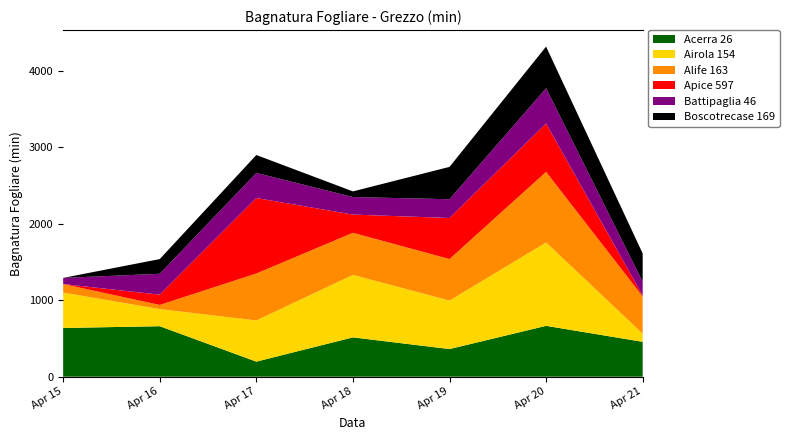

Reading right to left, extract all data points from this chart.

Acerra 26: 456.2	665.1	361.6	514.4	197.1	660.3	637.2
Airola 154: 106.6	1090.1	633.6	817.2	538.3	223.4	463.2
Alife 163: 486.2	923.5	543.5	550.1	614.2	54.8	111.0
Apice 597: 12.8	633.4	536.8	238.4	987.3	134.3	0.0
Battipaglia 46: 180.0	460.5	245.2	229.7	328.4	273.2	80.6
Boscotrecase 169: 369.8	544.7	423.2	73.6	234.0	192.3	0.0